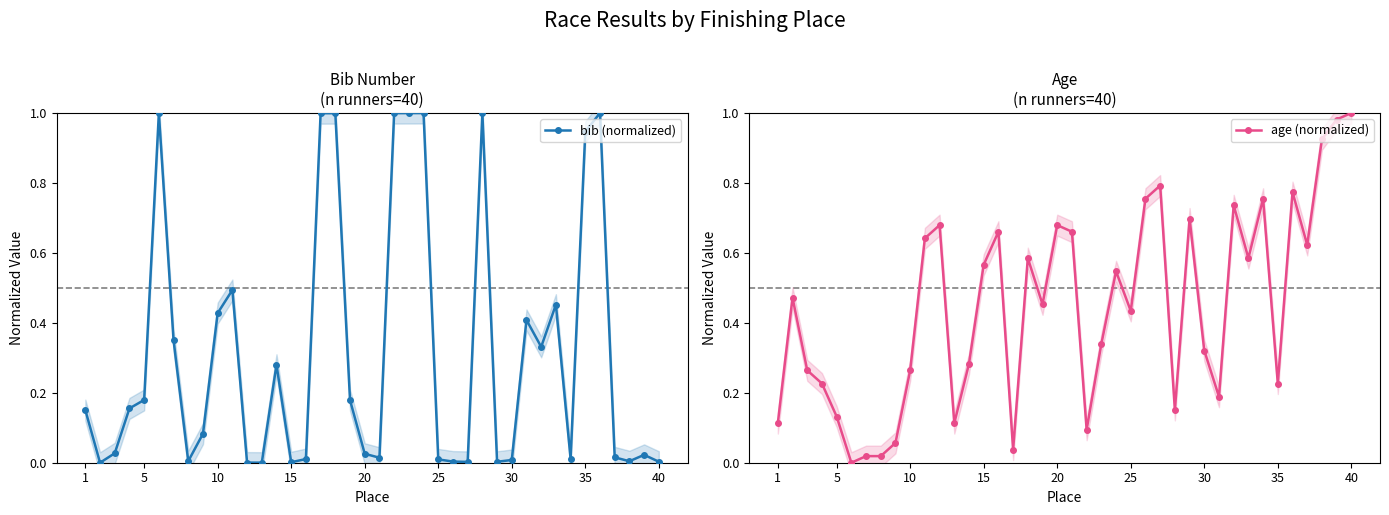

The bib (normalized) series shows 0.0 at 15. True or false?

True